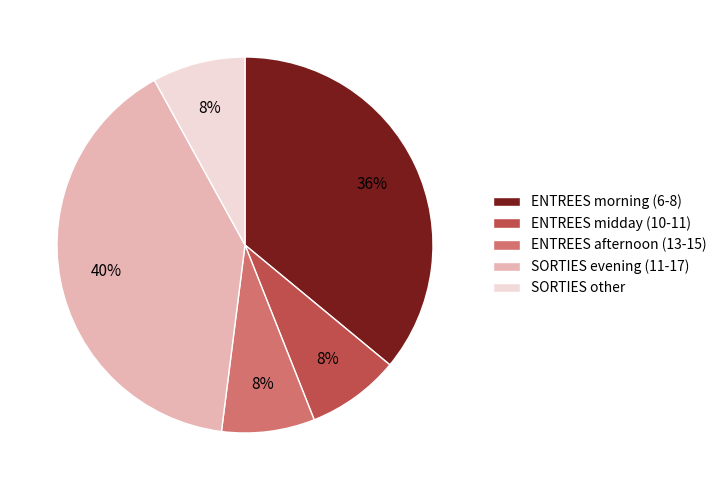

Which slice is the largest?

SORTIES evening (11-17)